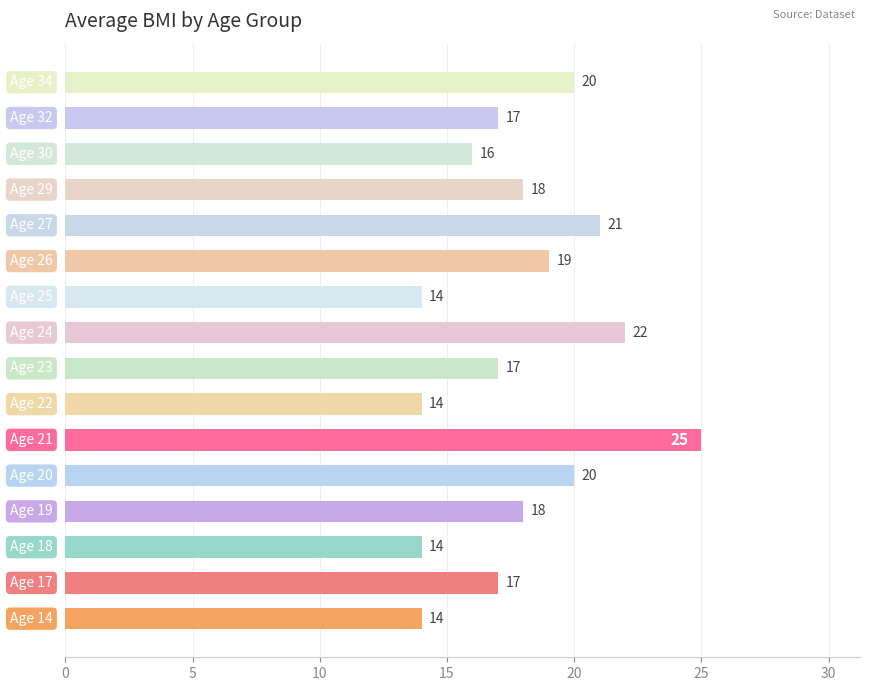

What is the average value?

18